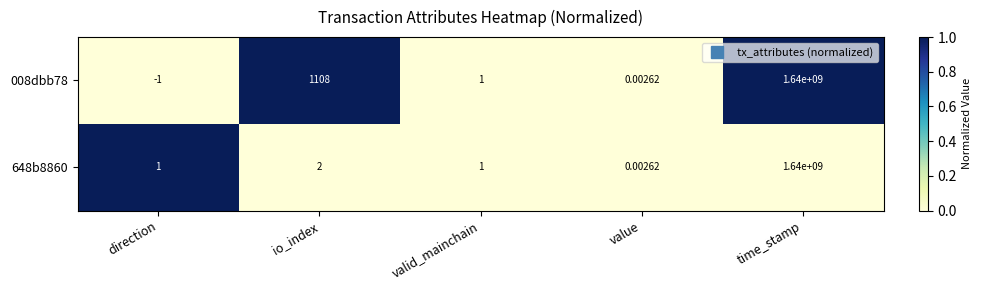

At which category is the sum across all series the highest?

time_stamp